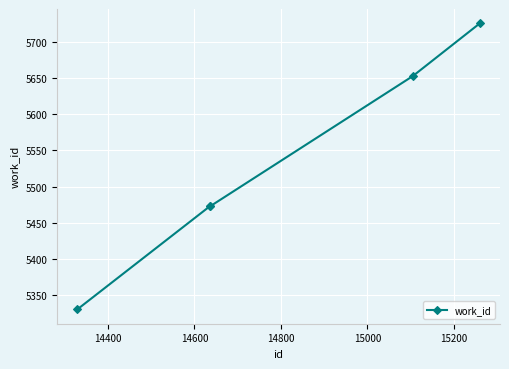

What is the value of the 4th point from the left?

5653